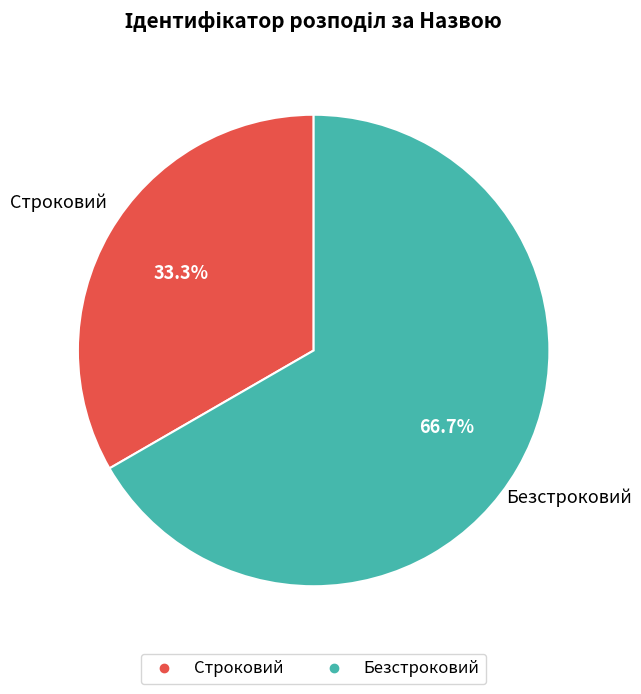

Rank the categories by value from lowest to highest.

Строковий, Безстроковий